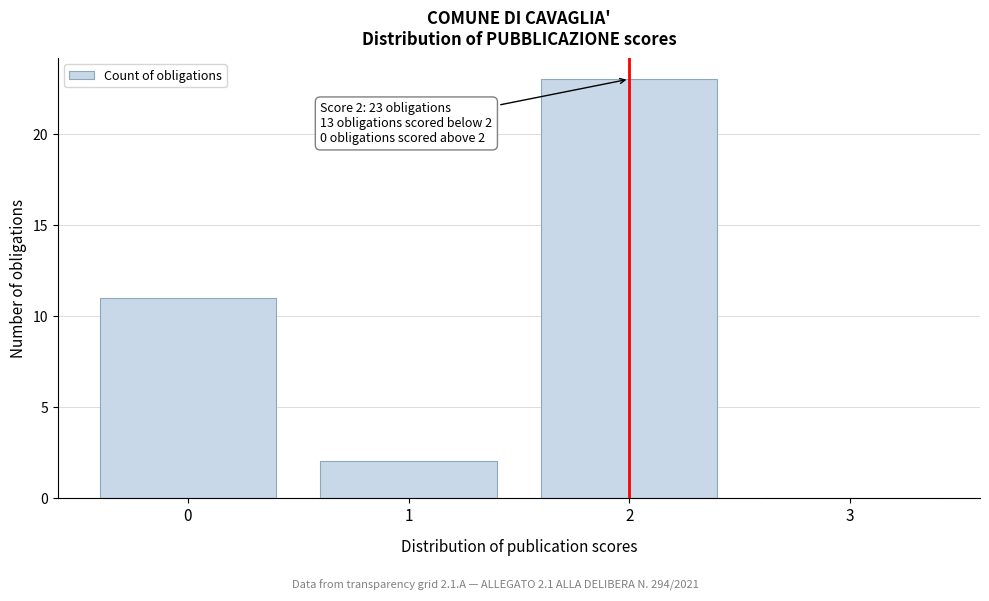

Which range on the x-axis has the tallest bar?

1.5 to 2.5